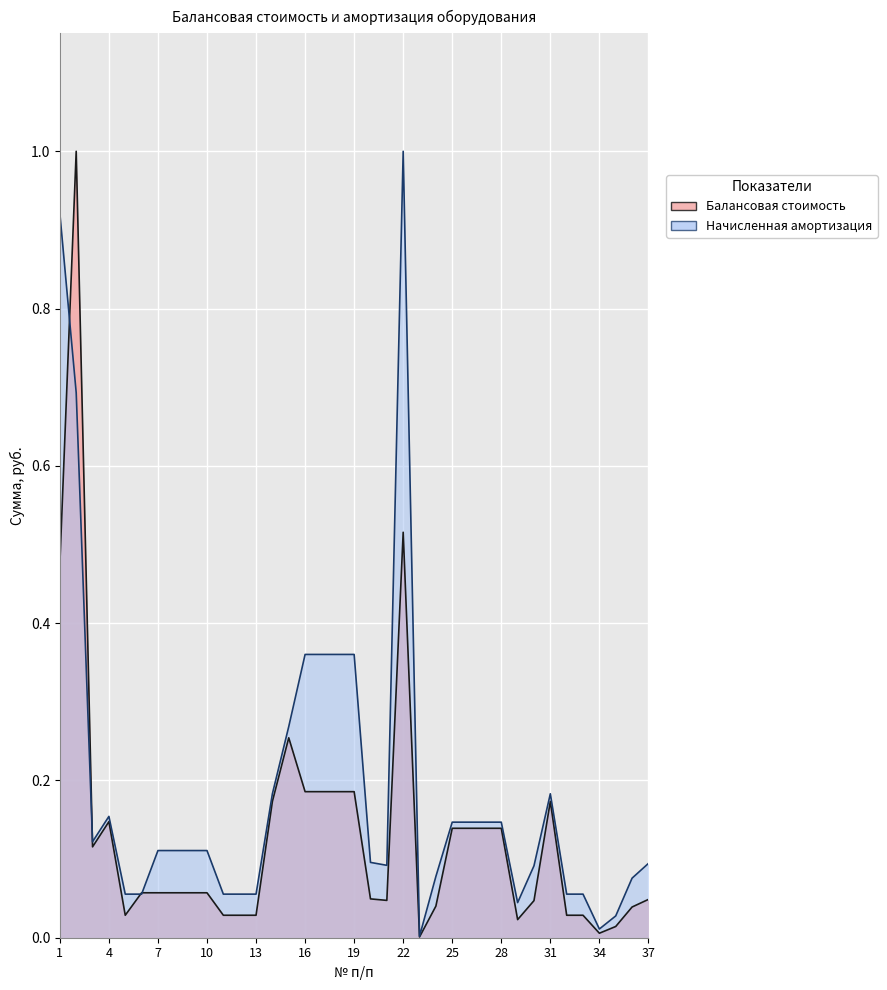

Rank the series by their average value, from highest to lowest.

Начисленная амортизация, Балансовая стоимость